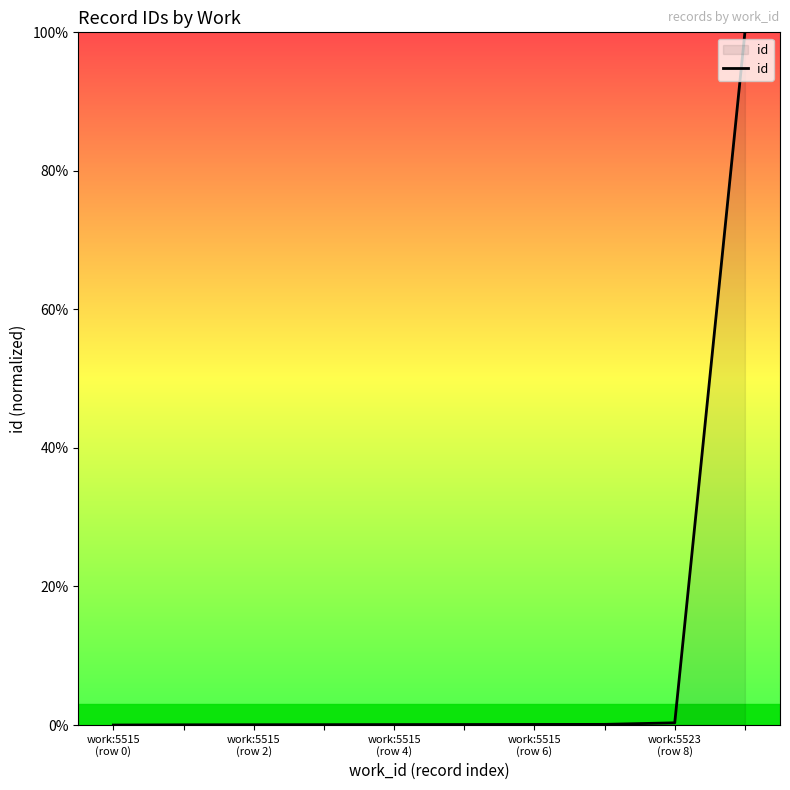

What is the greatest value displayed?

100.0